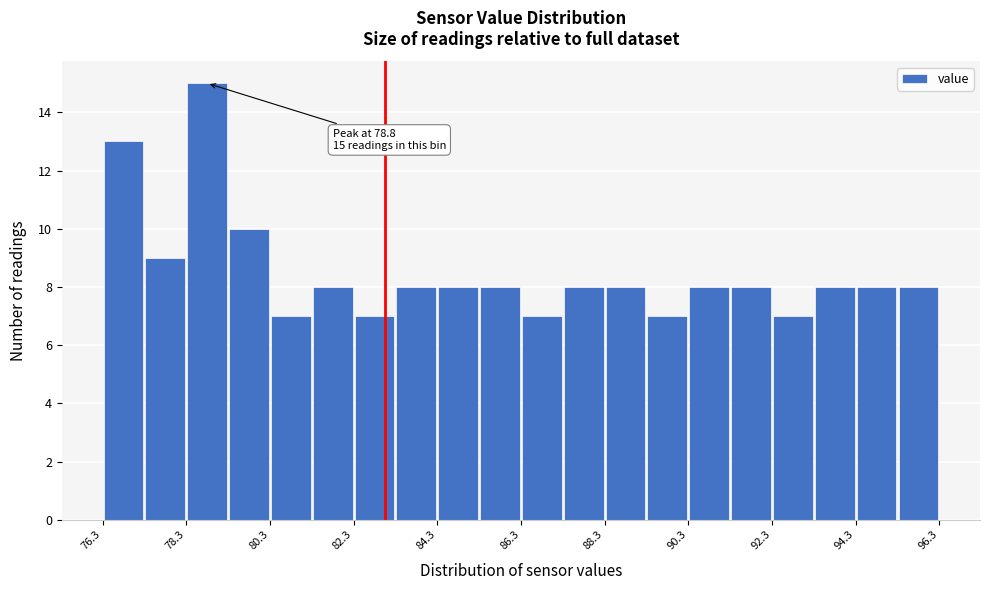

Over which range of the x-axis is the bar tallest?

78.26 to 79.26